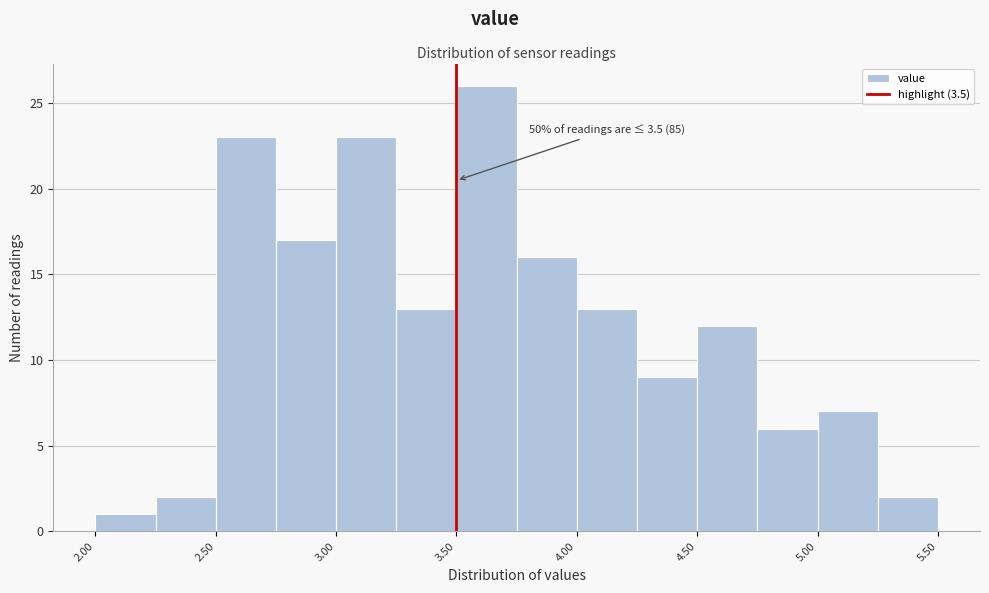

Which range on the x-axis has the tallest bar?

3.50 to 3.75